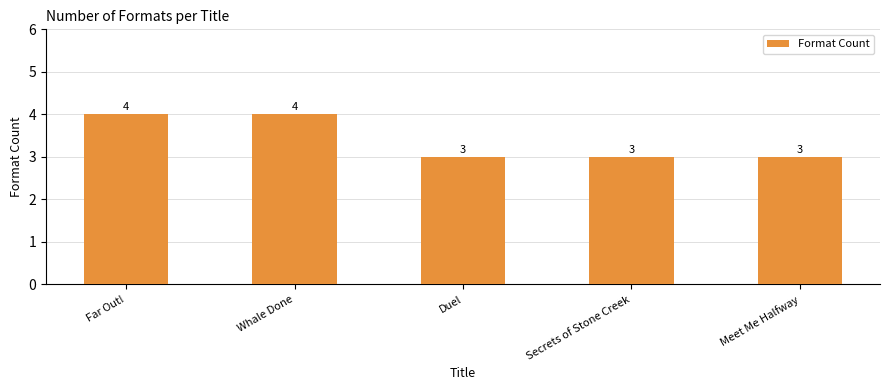

How many distinct data groups are displayed?

1